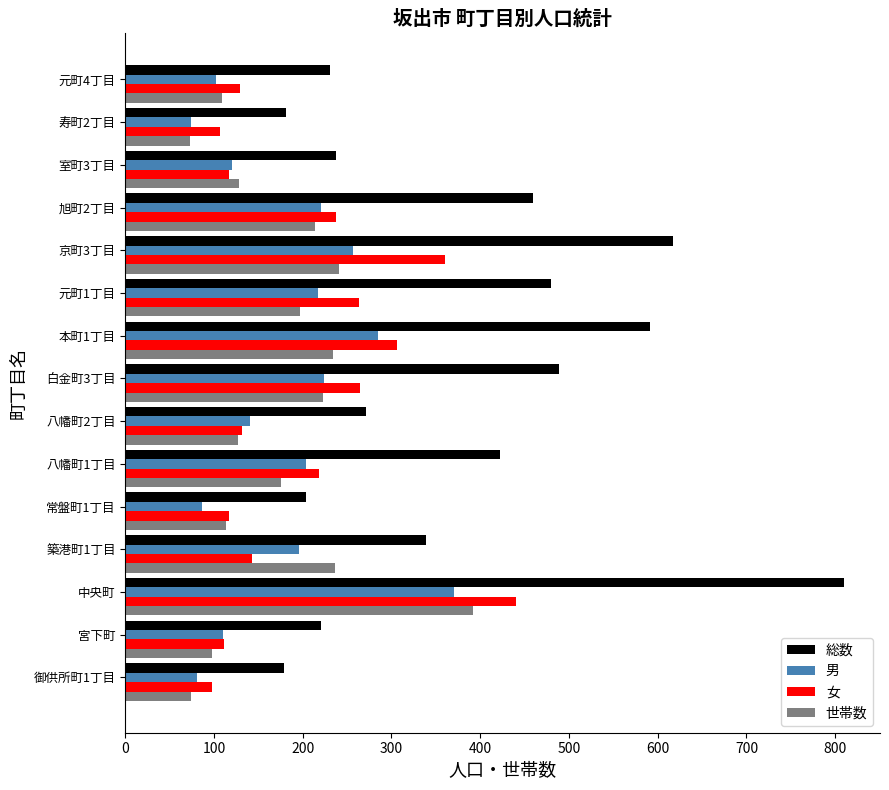

What are all the series names shown in the legend?

総数, 男, 女, 世帯数